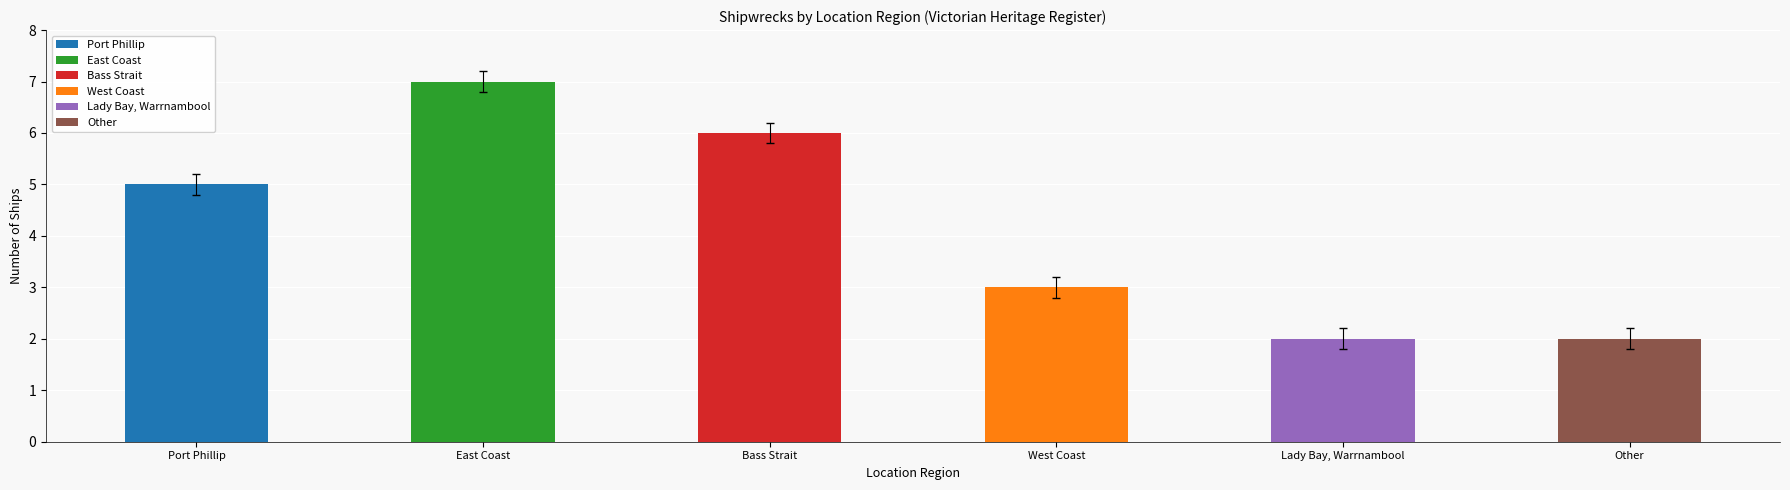

Is it true that the value at Port Phillip is 1?

False